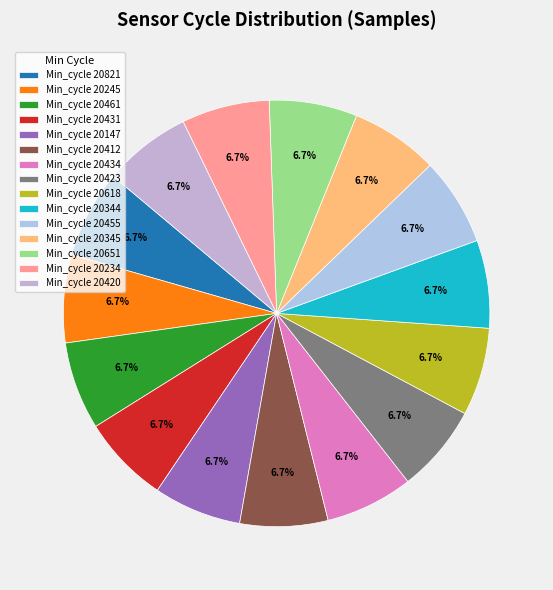

How many segments does this pie chart have?

15